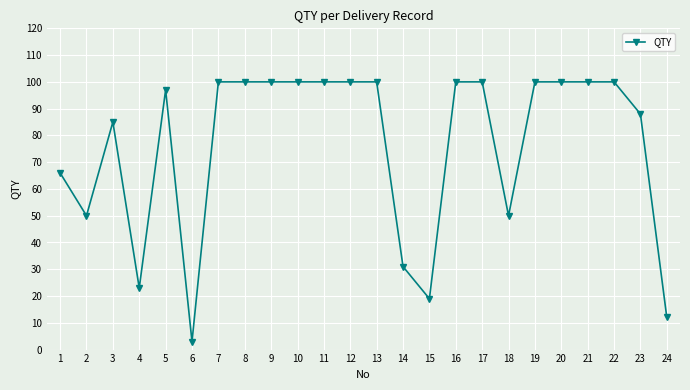

Is it true that the value at 11 is 136?

False